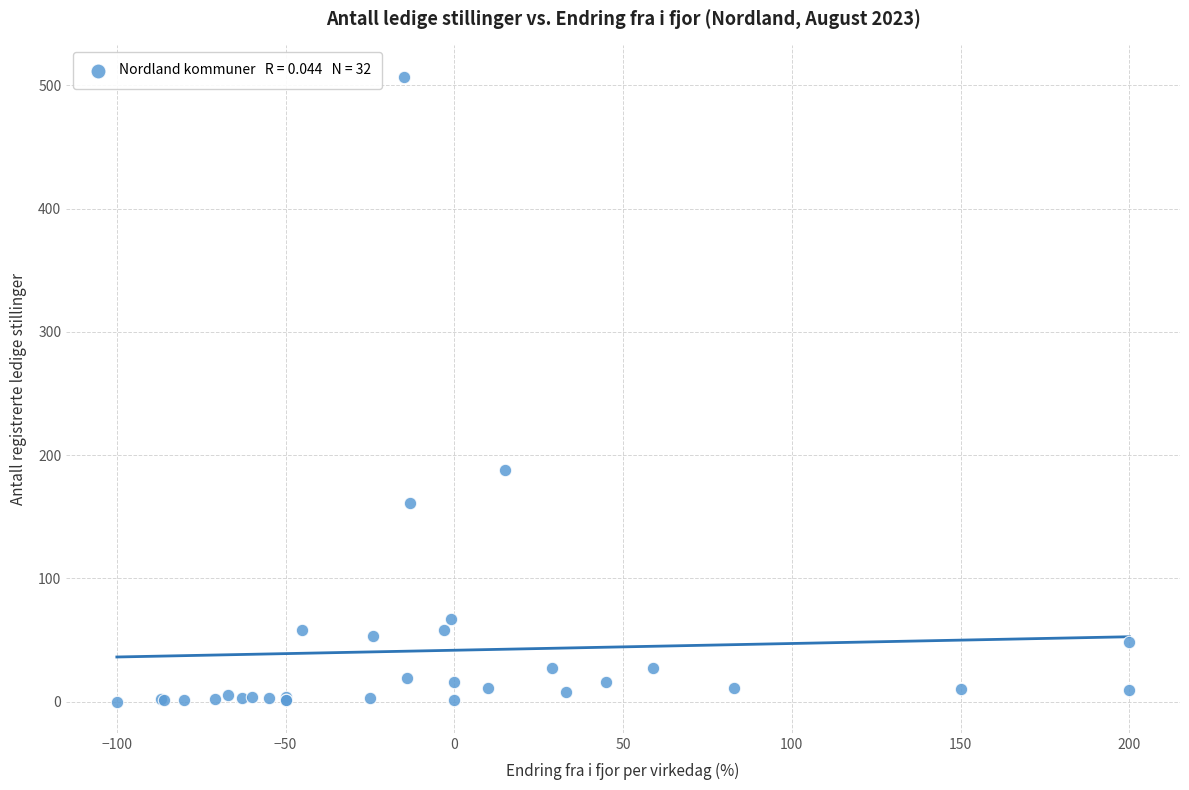

What Y value in the scatter plot is closest to 253?

188